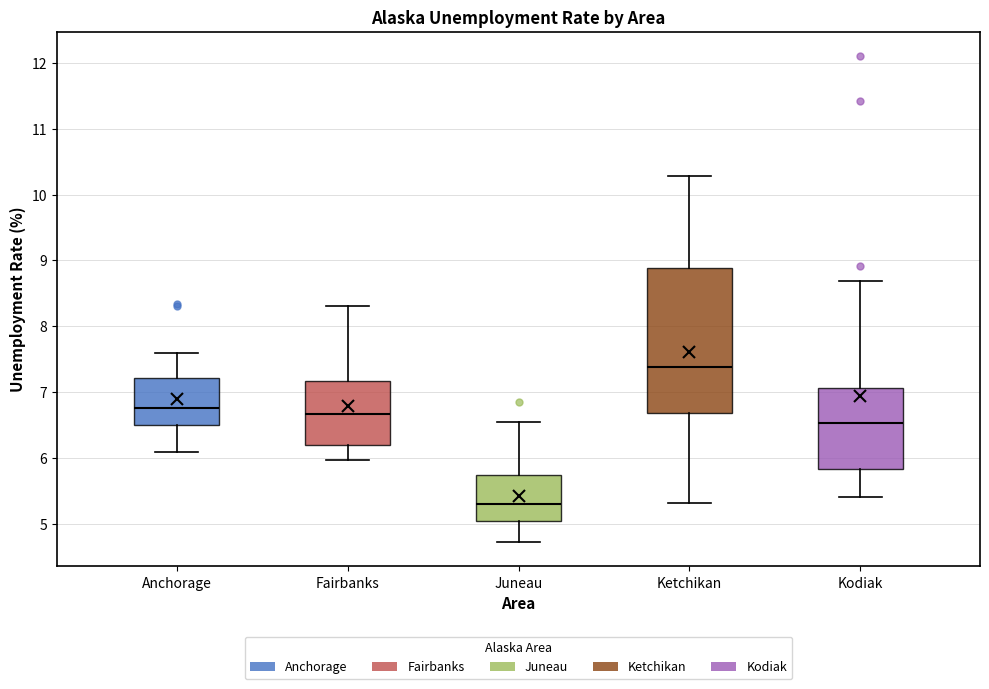

Reading left to right, transcribe this box plot: for each box, give where its median line is, the range the box spans, and where its two whiskers end, as read against the y-axis. The values are not printed on the chart, so give them approximately, as read against the axis.

Anchorage: median 6.8, box 6.5 to 7.2, whiskers 6.1 to 7.6
Fairbanks: median 6.7, box 6.2 to 7.2, whiskers 6.0 to 8.3
Juneau: median 5.3, box 5.0 to 5.7, whiskers 4.7 to 6.5
Ketchikan: median 7.4, box 6.7 to 8.9, whiskers 5.3 to 10.3
Kodiak: median 6.5, box 5.8 to 7.1, whiskers 5.4 to 8.7